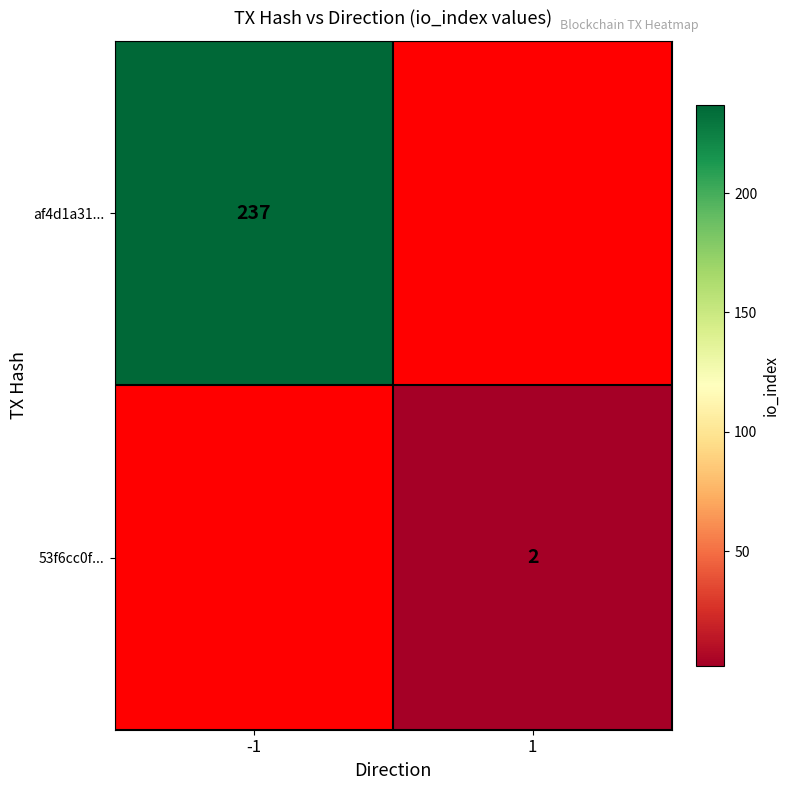

The value of af4d1a31... at -1 is 157.7. True or false?

False